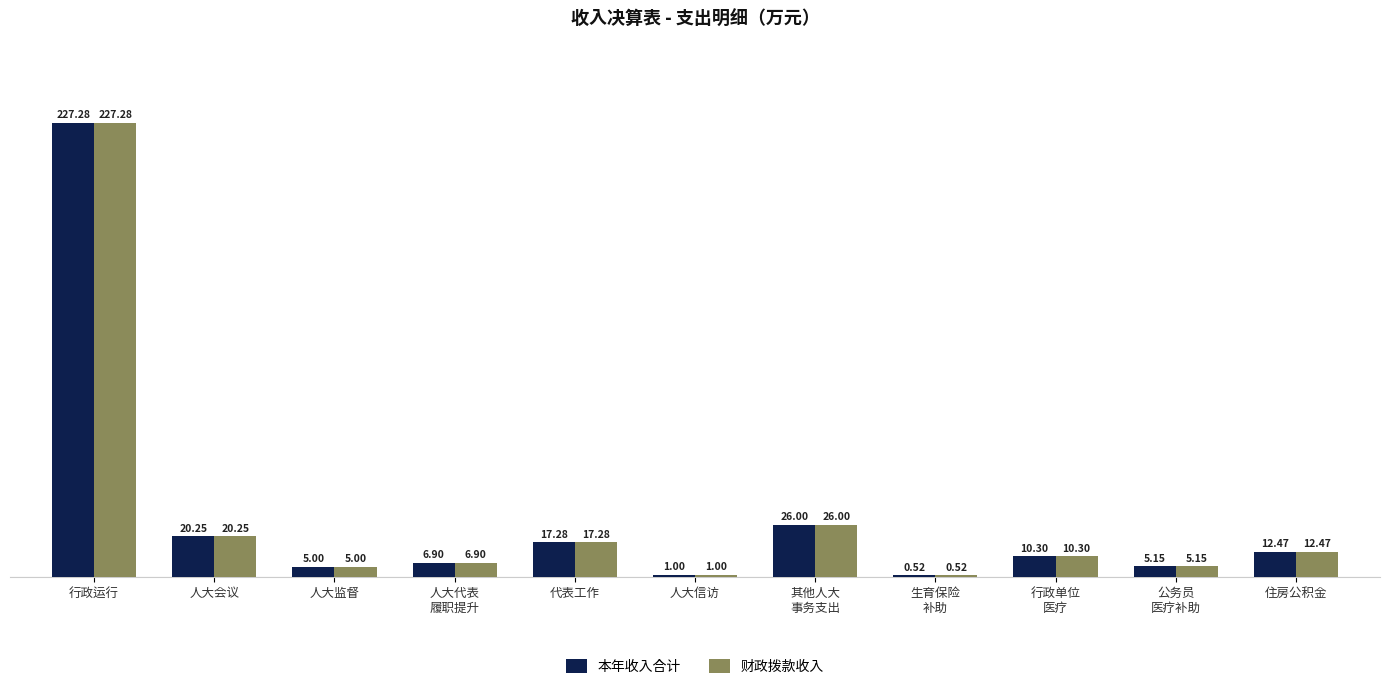

At which category is the sum across all series the highest?

行政运行